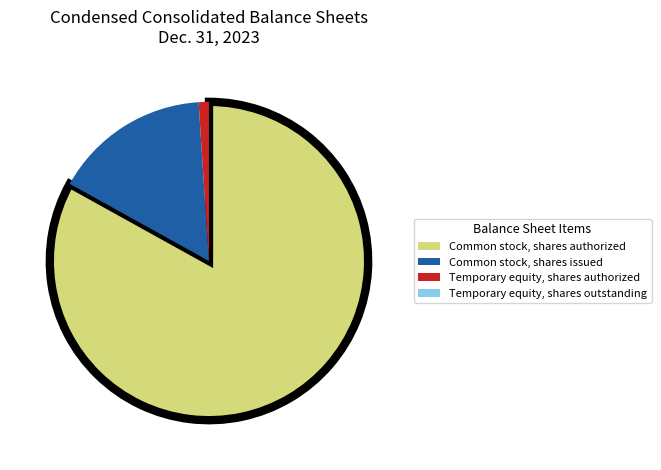

Which has a higher value, Common stock, shares issued or Temporary equity, shares authorized?

Common stock, shares issued